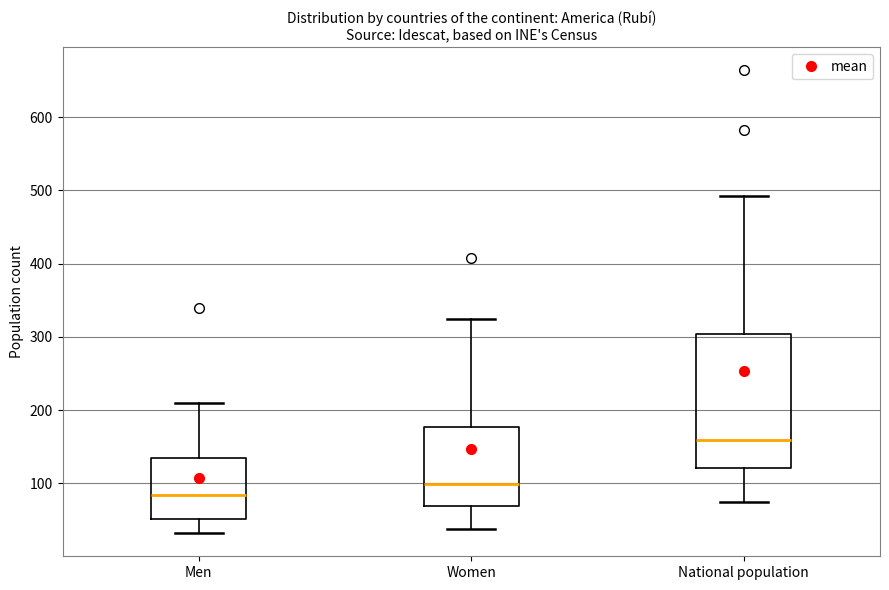

Reading left to right, read every box against the y-axis: the position of its median line, the range the box covers, and the ends of its whiskers. The values are not printed on the chart, so give them approximately, as read against the axis.

Men: median 80, box 50 to 130, whiskers 30 to 210
Women: median 100, box 70 to 180, whiskers 40 to 330
National population: median 160, box 120 to 300, whiskers 80 to 490